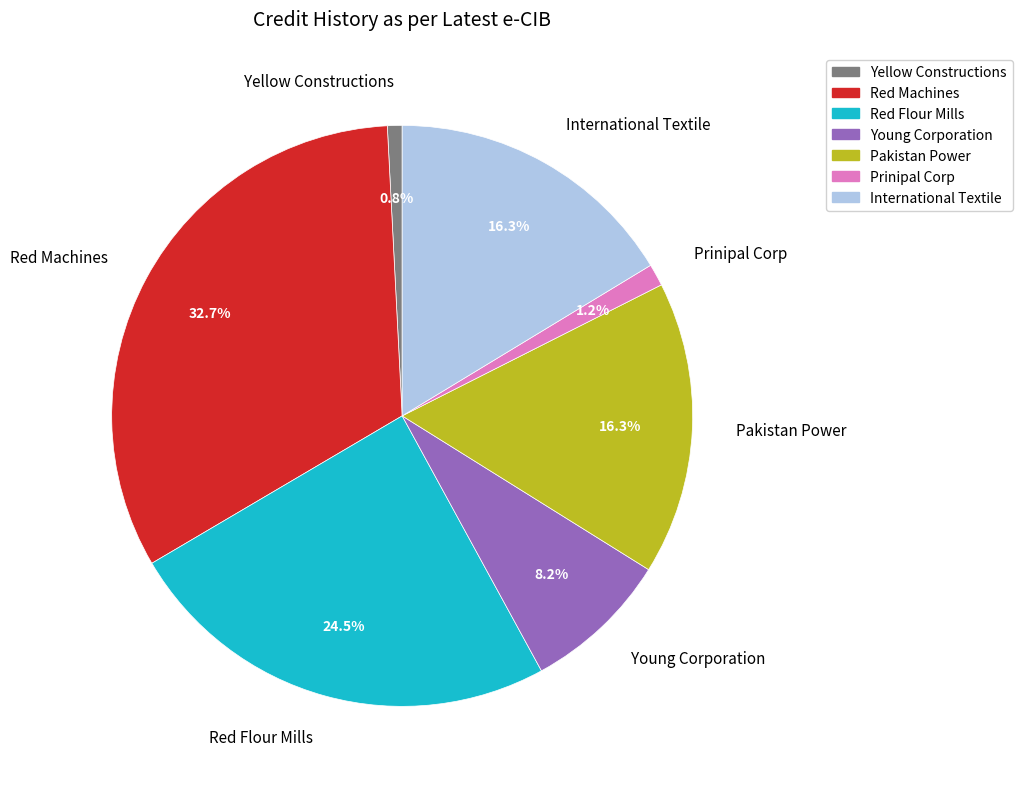

Combined, do Yellow Constructions and Prinipal Corp account for over 50%?

No